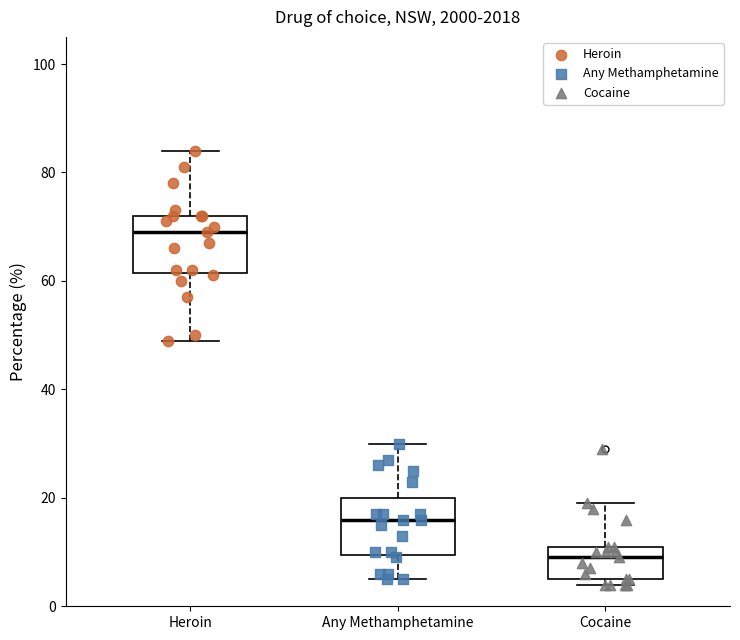

Where is the upper edge of the box for Heroin on the y-axis? The values are not printed on the chart, so give them approximately, as read against the axis.

72